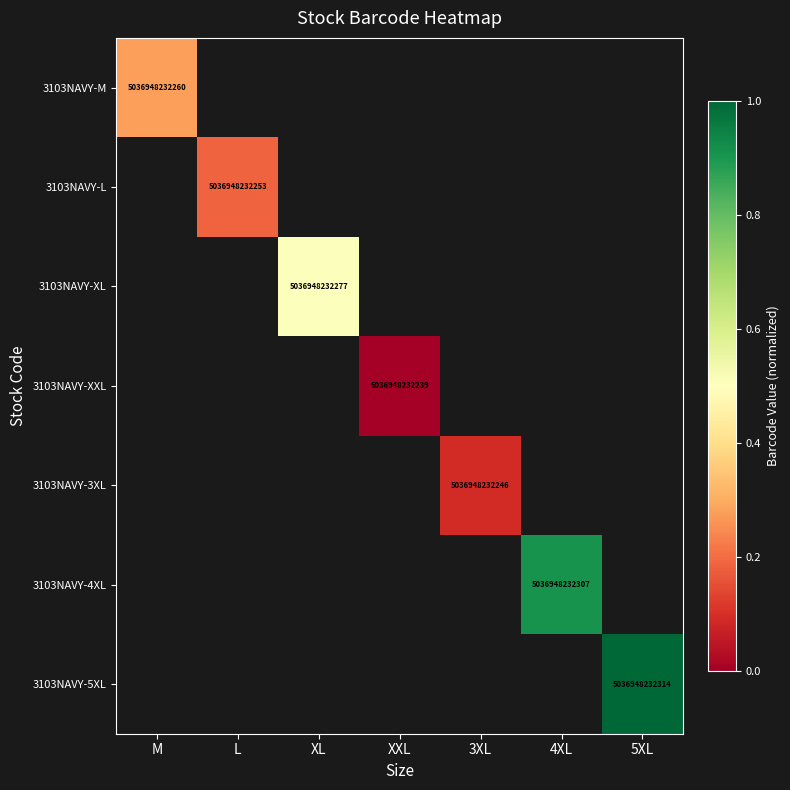

Which has a higher value, M or XL?

XL